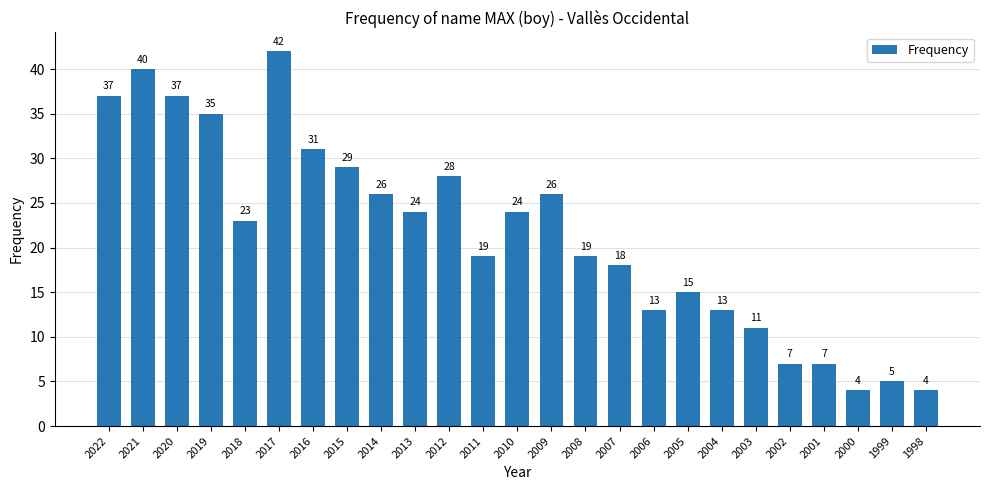

True or false: the data shows 26 at 2014.

True